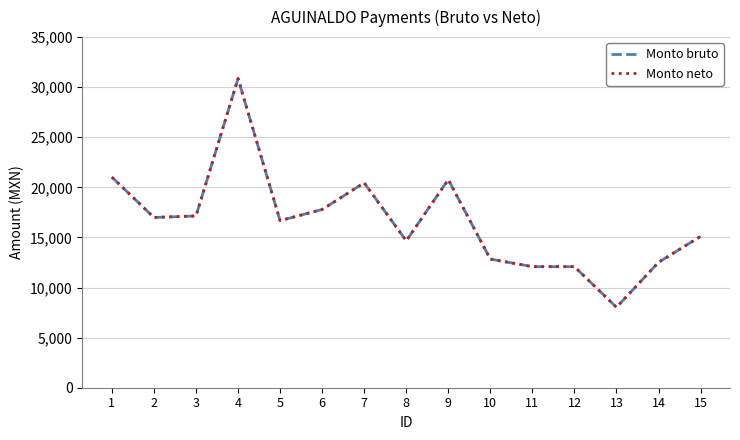

True or false: Monto bruto and Monto neto intersect in this chart.

False